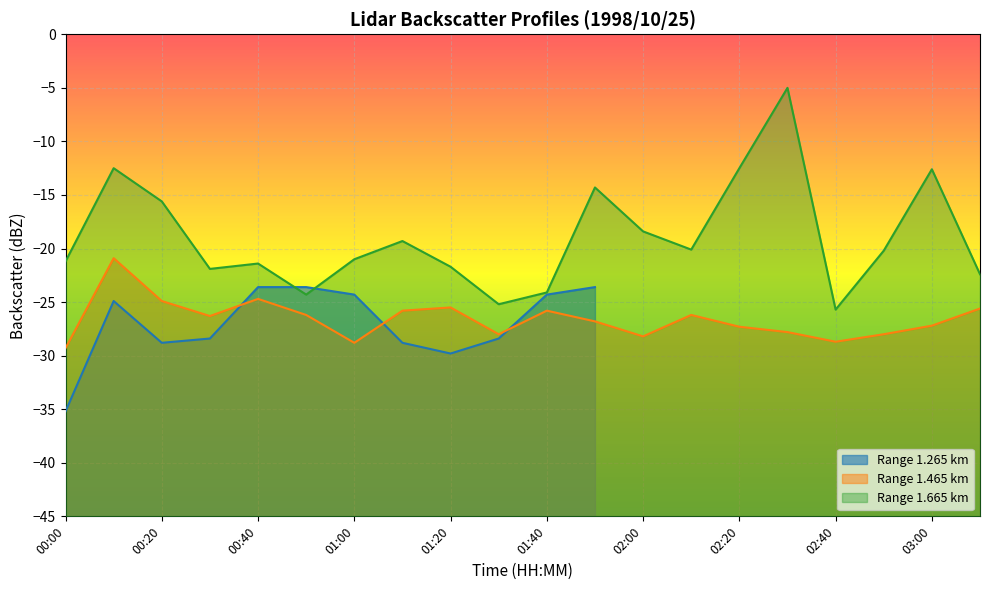

What is the sum of the 1.665 values at 00:30 and 00:40?

-43.3